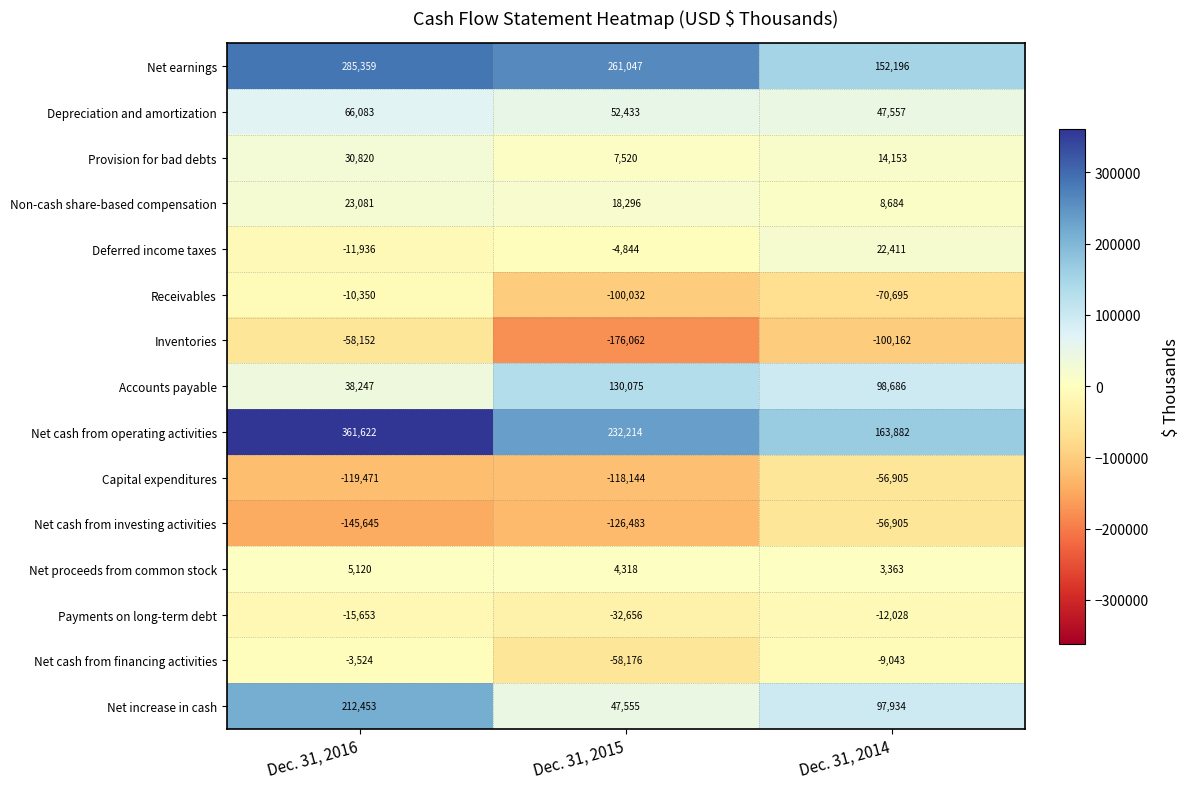

True or false: Net cash from operating activities has a value of 163882 at Dec. 31, 2014.

True